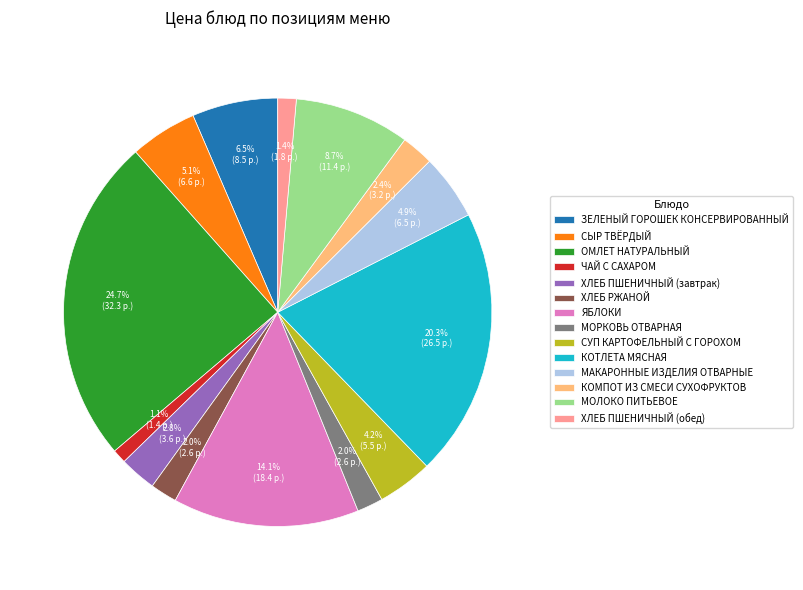

Is the sum of МАКАРОННЫЕ ИЗДЕЛИЯ ОТВАРНЫЕ and ХЛЕБ ПШЕНИЧНЫЙ (завтрак) greater than half?

No